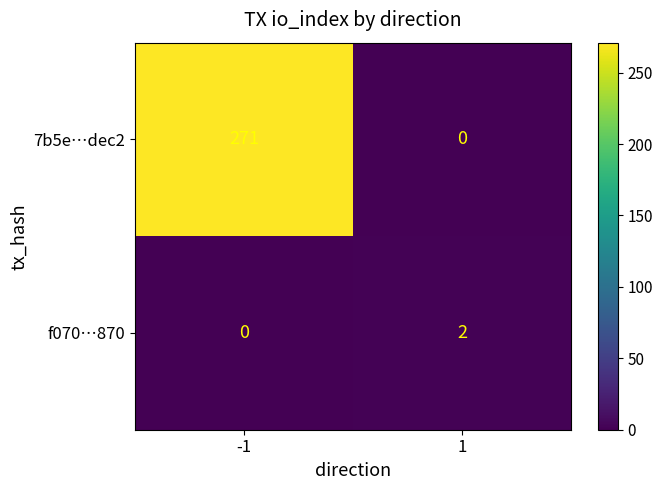

List the series in order of their peak value, highest first.

7b5e…dec2, f070…870